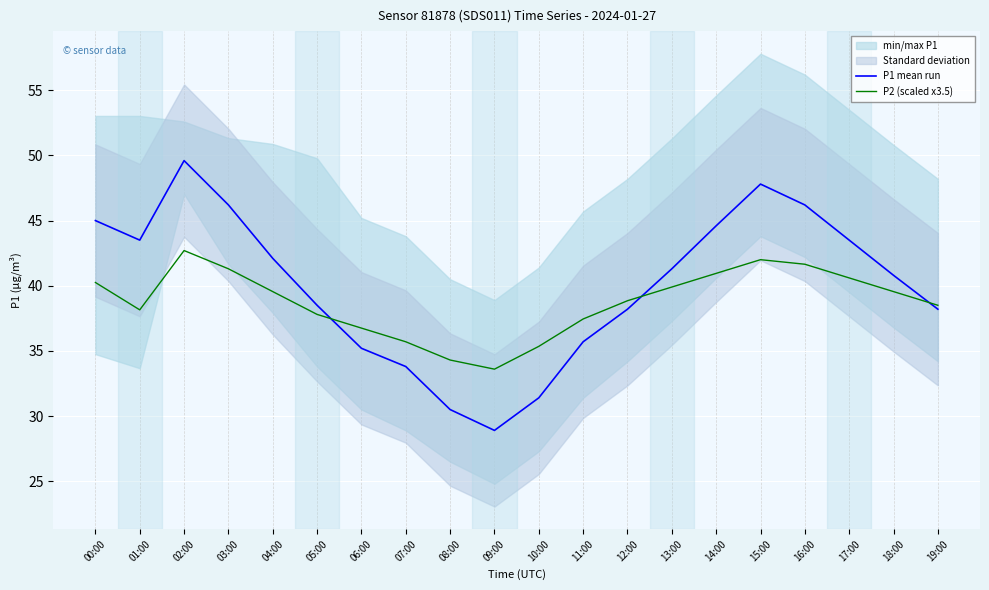

Which series ends up on top after the final intersection of P1 mean run and P2 (scaled x3.5)?

P2 (scaled x3.5)